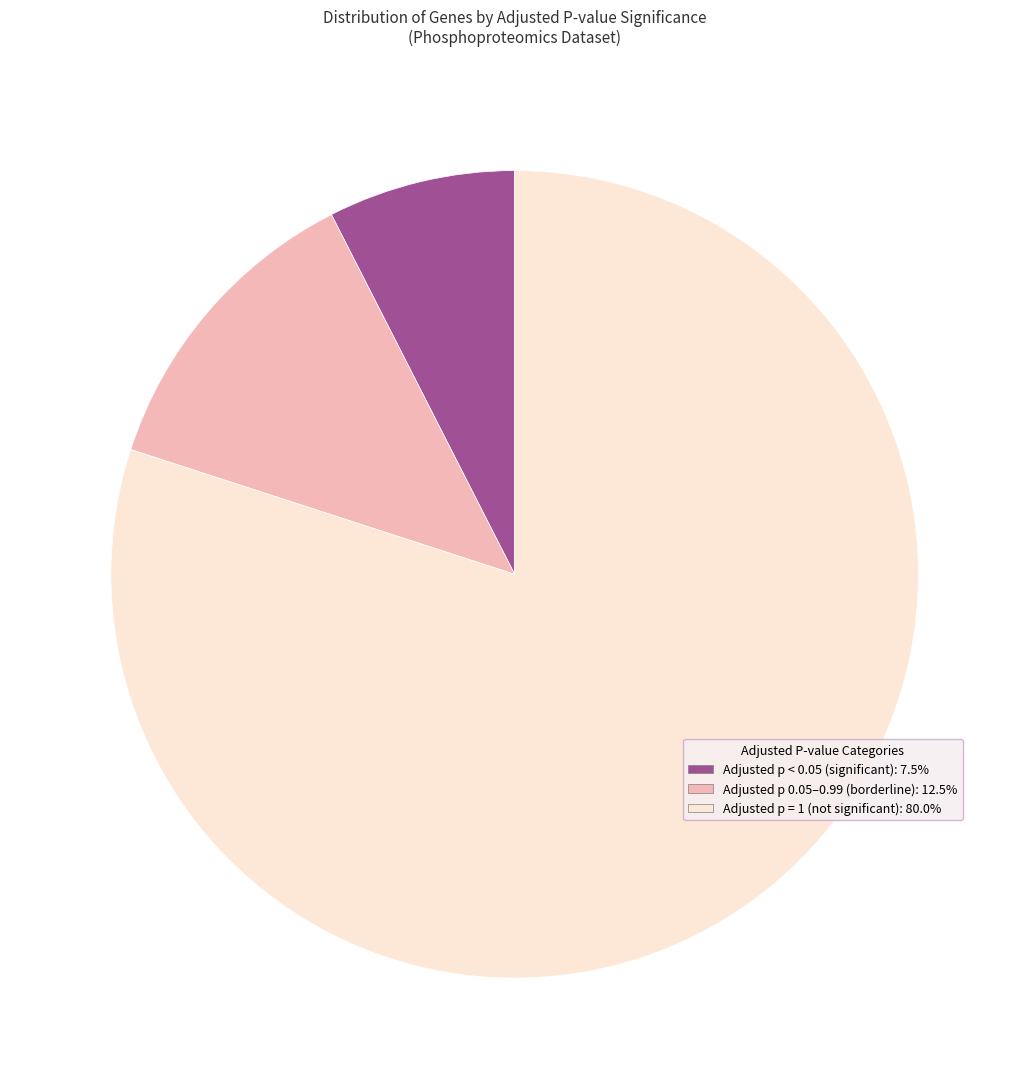

Does any single category account for the majority?

Yes